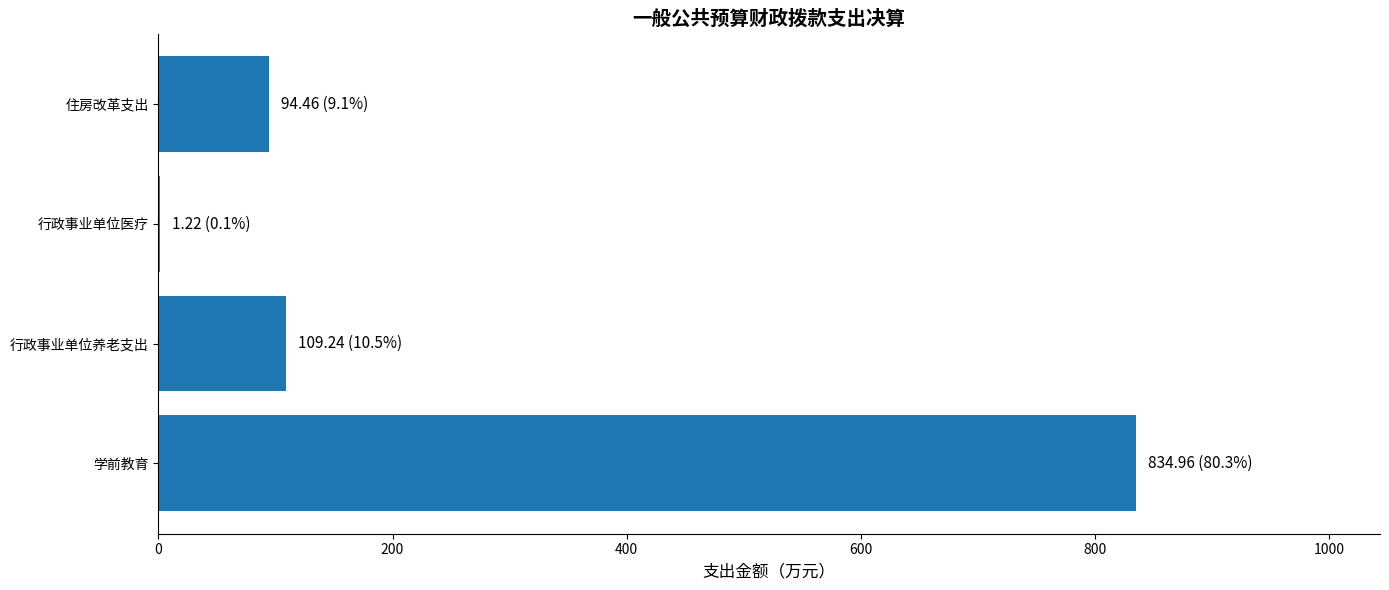

Is it true that the value at 学前教育 is 310.7?

False